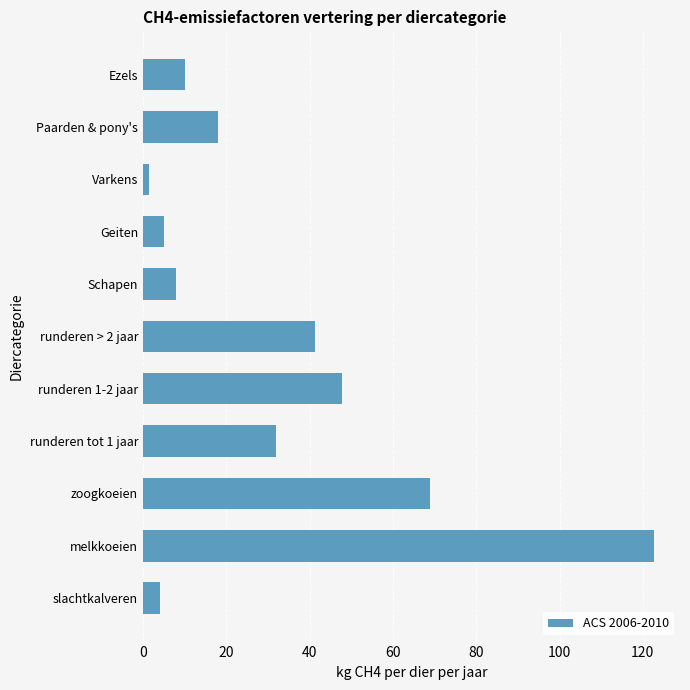

What is the minimum value shown in the chart?

1.5